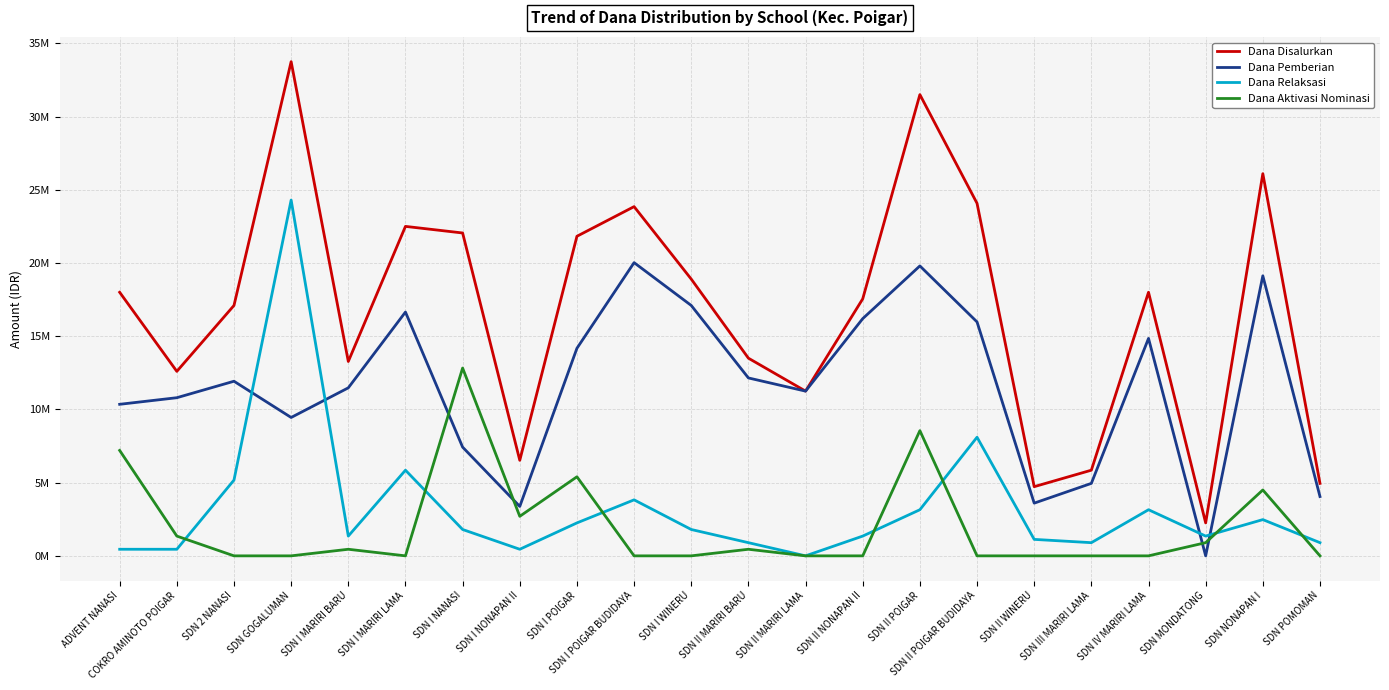

The Dana Relaksasi series shows 5850000 at SDN I MARIRI LAMA. True or false?

True